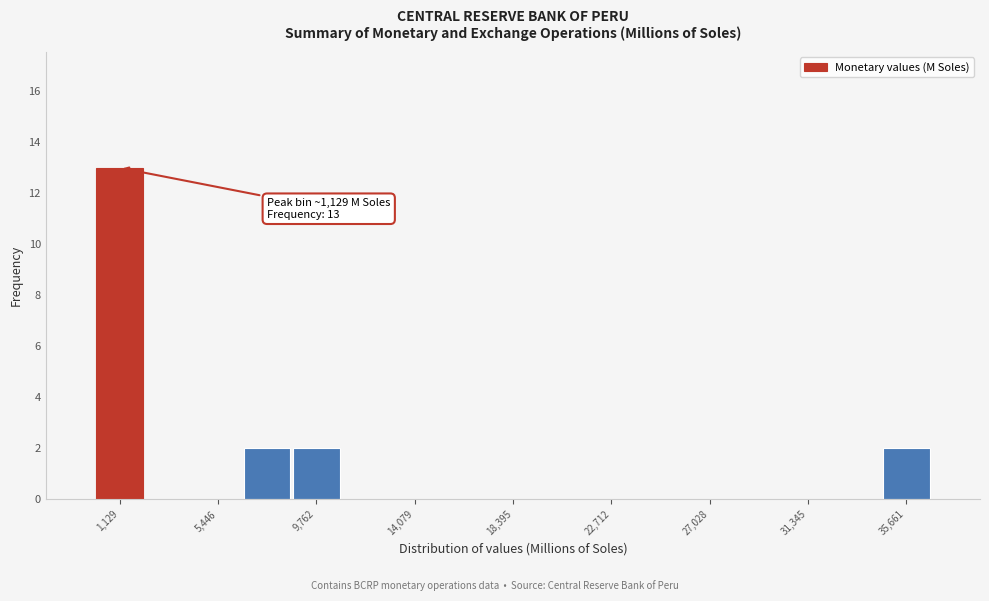

Which range on the x-axis has the tallest bar?

0 to 2000